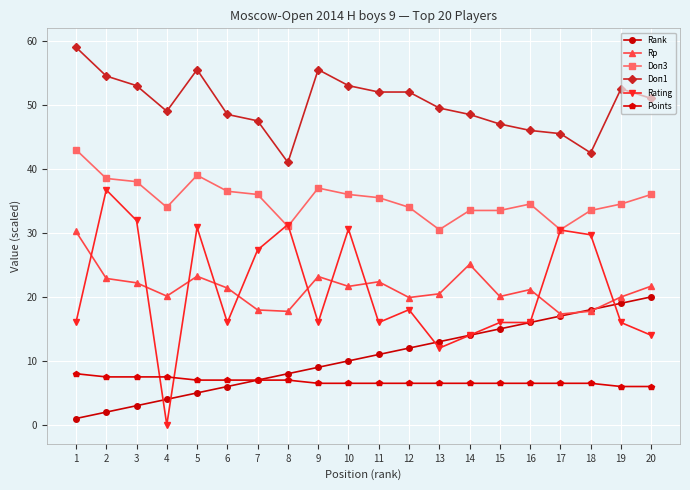

What are all the series names shown in the legend?

Rank, Rp, Doп3, Doп1, Rating, Points